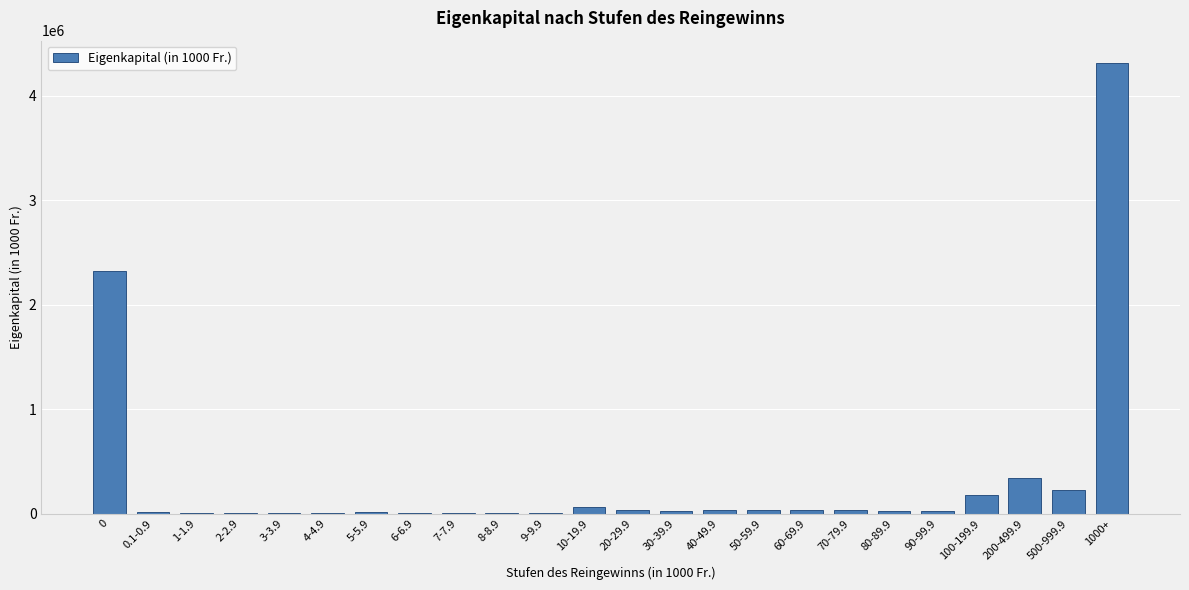

What is the greatest value displayed?

4314288